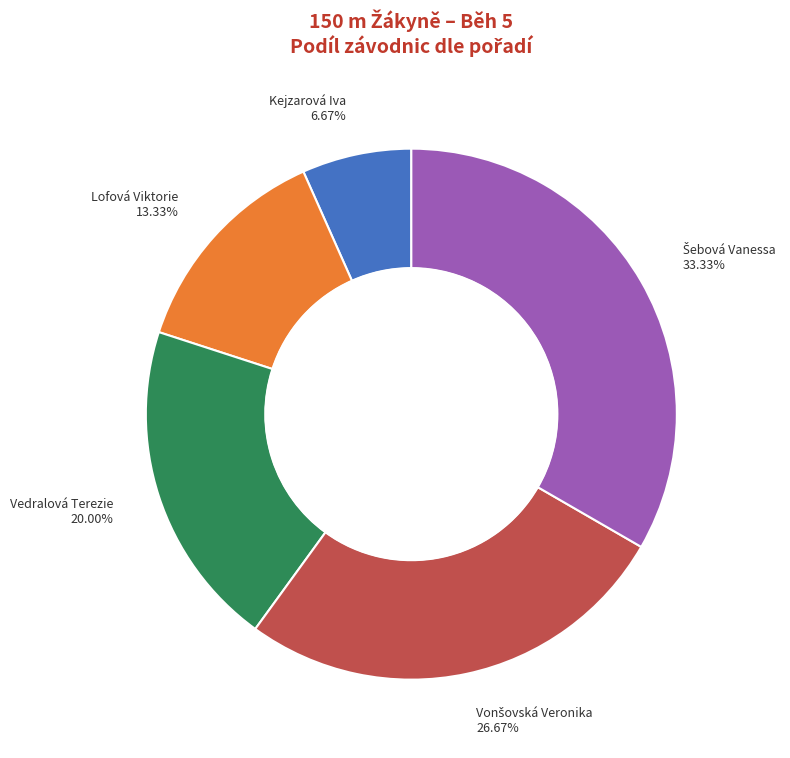

To the nearest percent, what portion does Vedralová Terezie represent?

20%